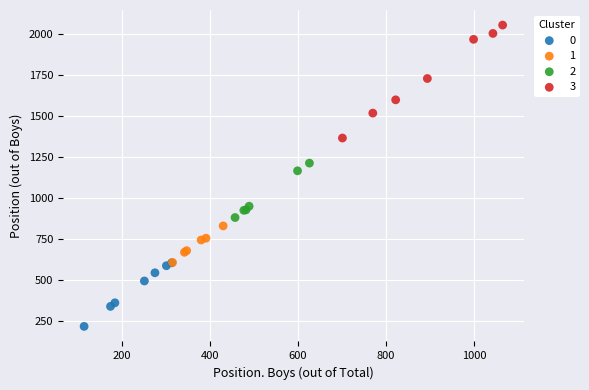

Which series has the largest Y range (max minus min)?

3